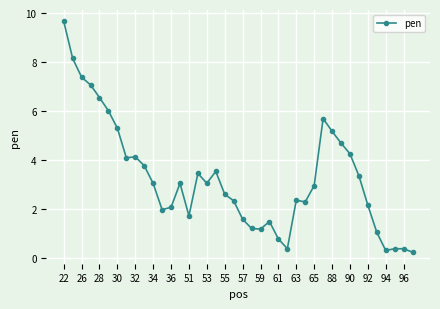

How many series are shown in this chart?

1